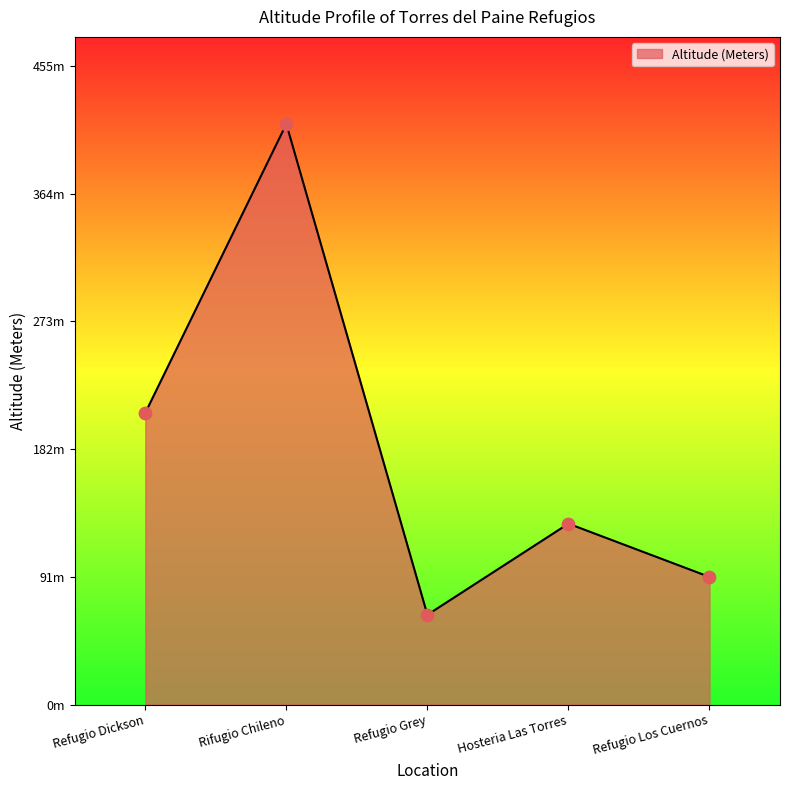

What is the change in value from Refugio Dickson to Refugio Grey?

-144